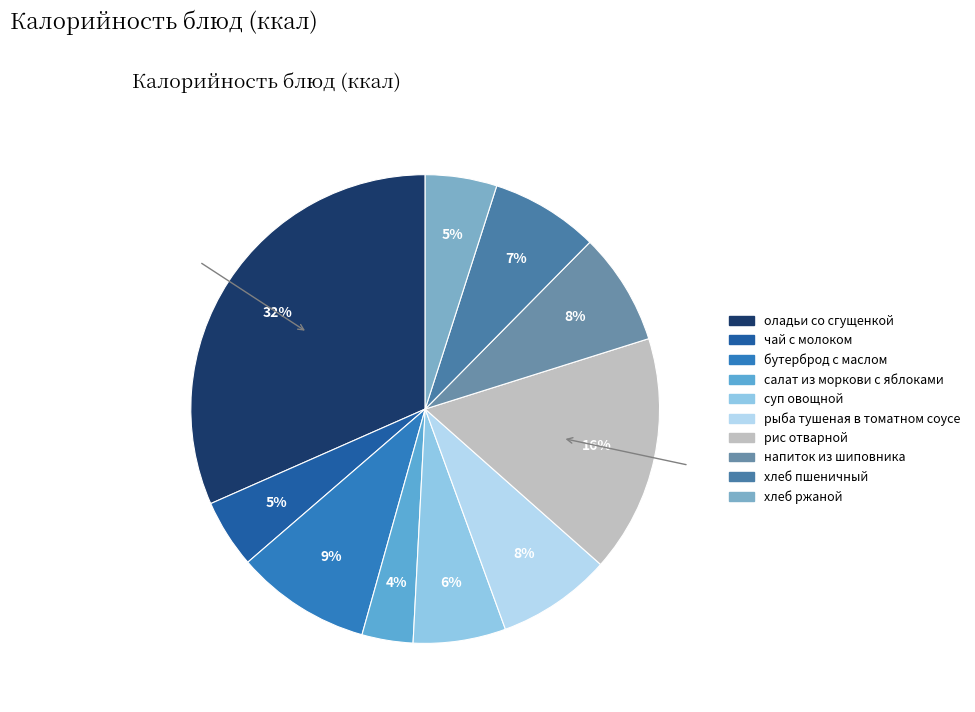

Count the number of slices in the pie.

10